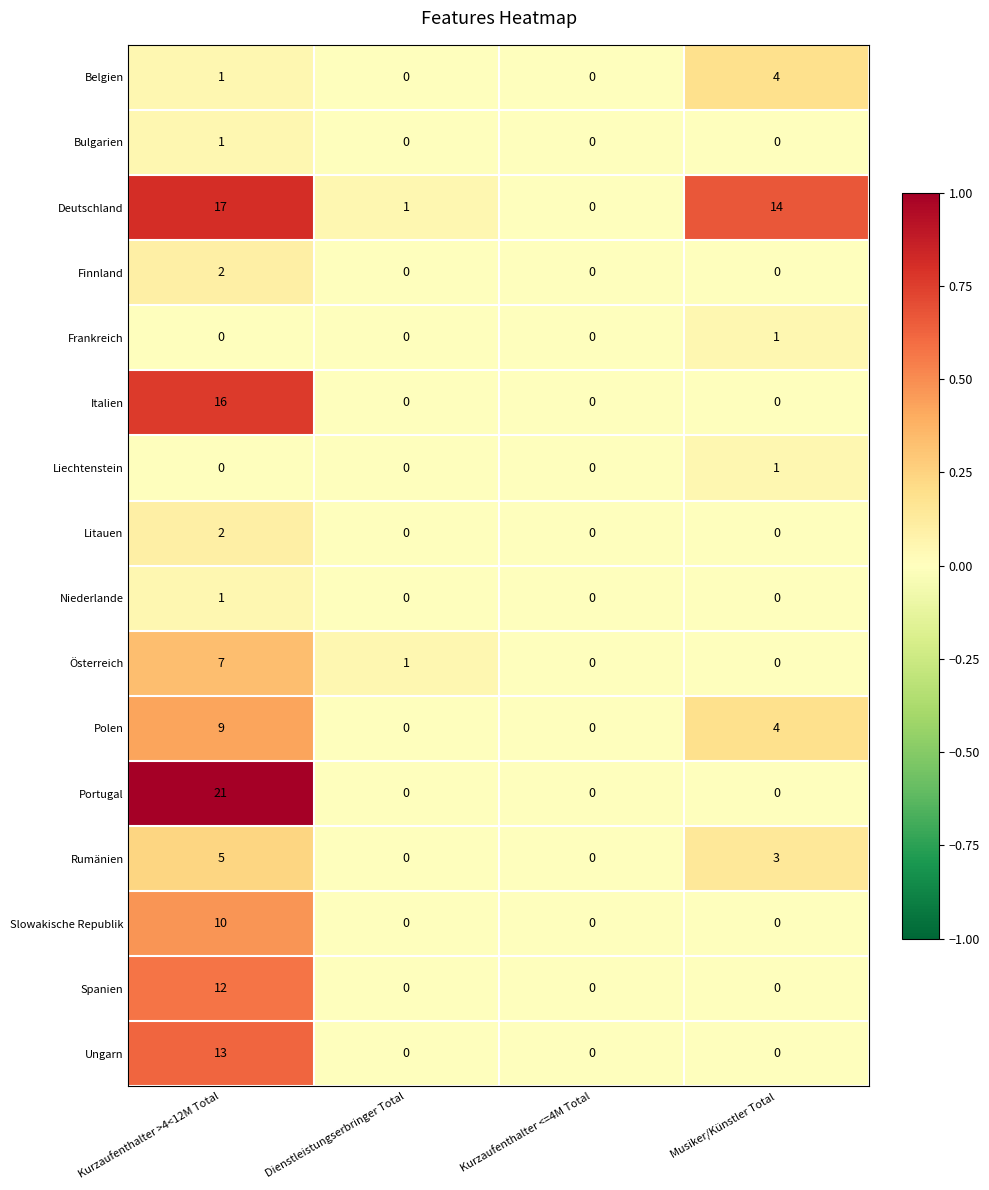

What is the total value across all series at Dienstleistungserbringer Total?

2